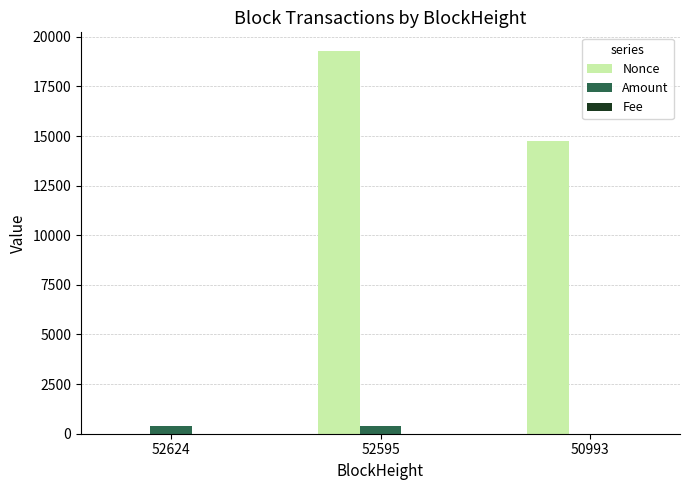

Which category has the highest value across all series?

52595